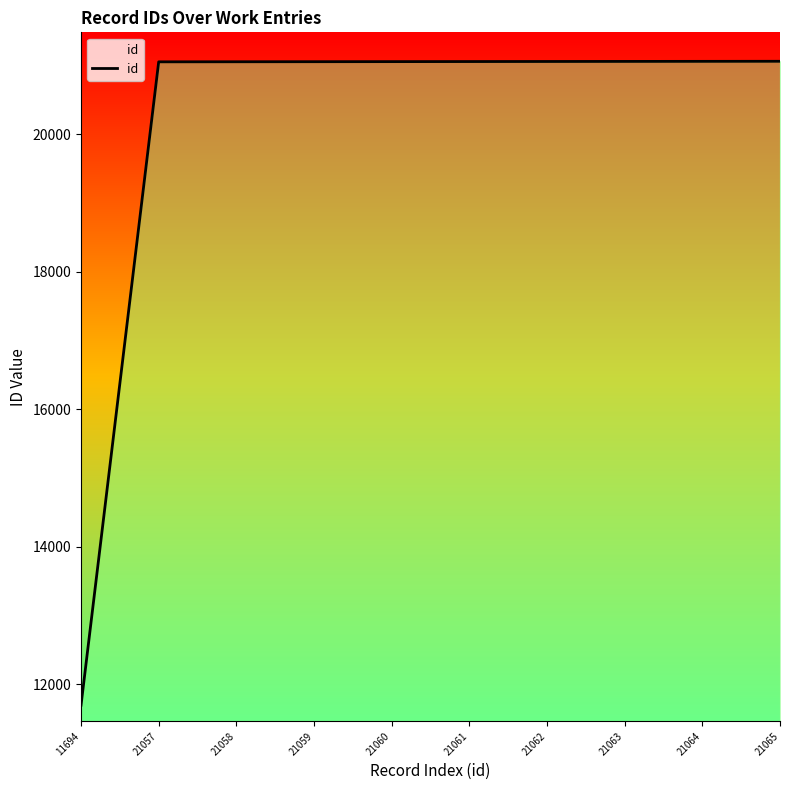

Which label corresponds to the smallest value in the chart?

11694